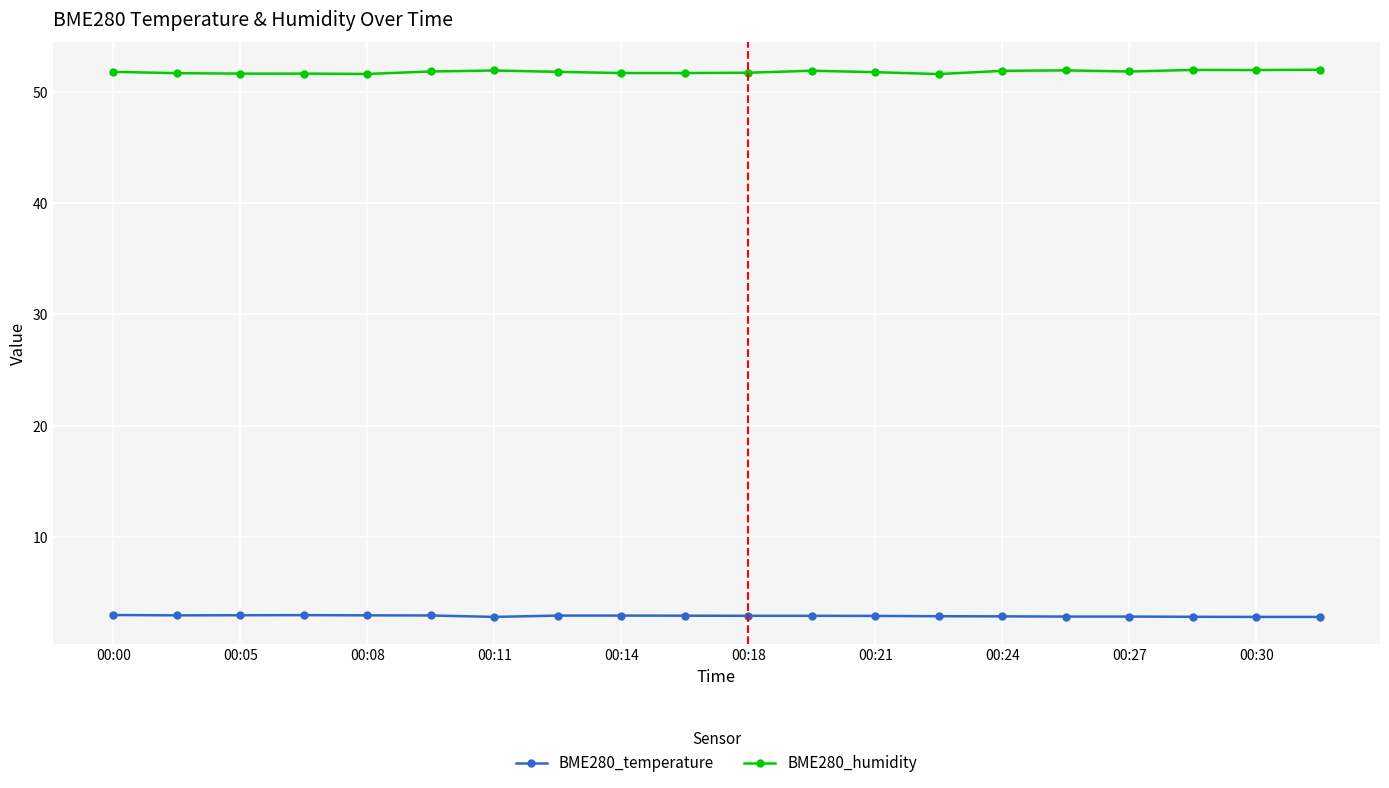

True or false: BME280_humidity and BME280_temperature cross at least once.

False